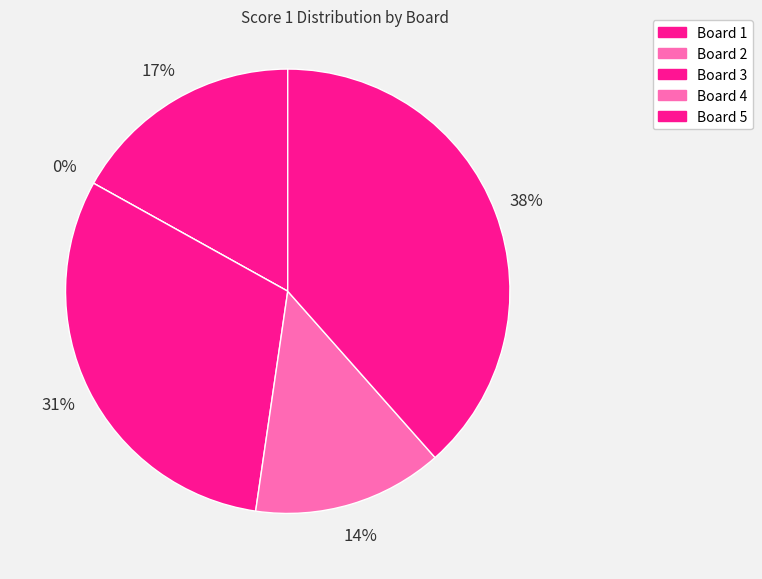

Is the sum of Board 5 and Board 2 greater than half?

No